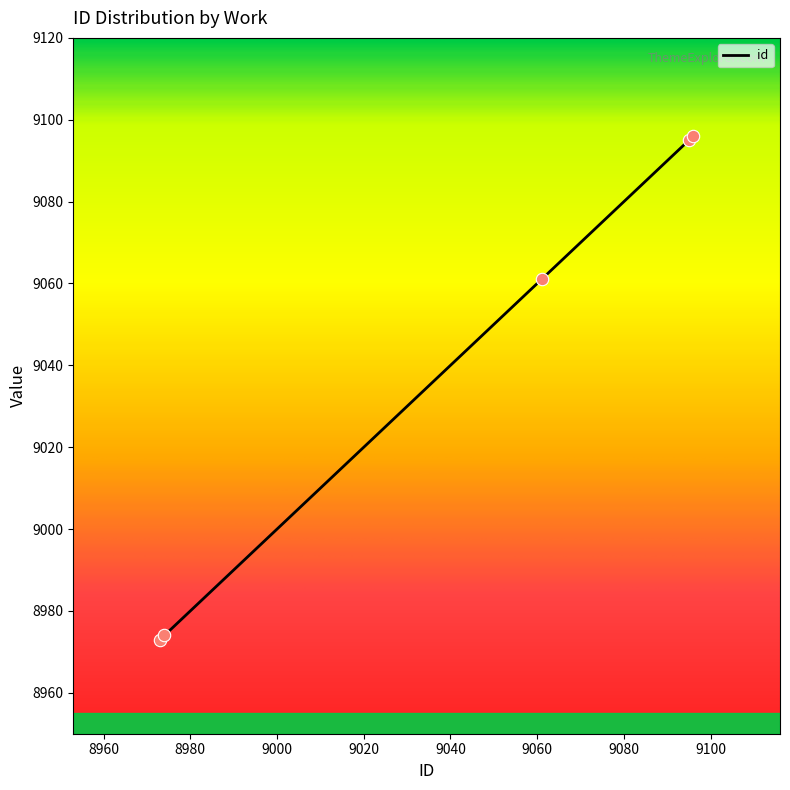

What is the maximum value for id?

9096.0